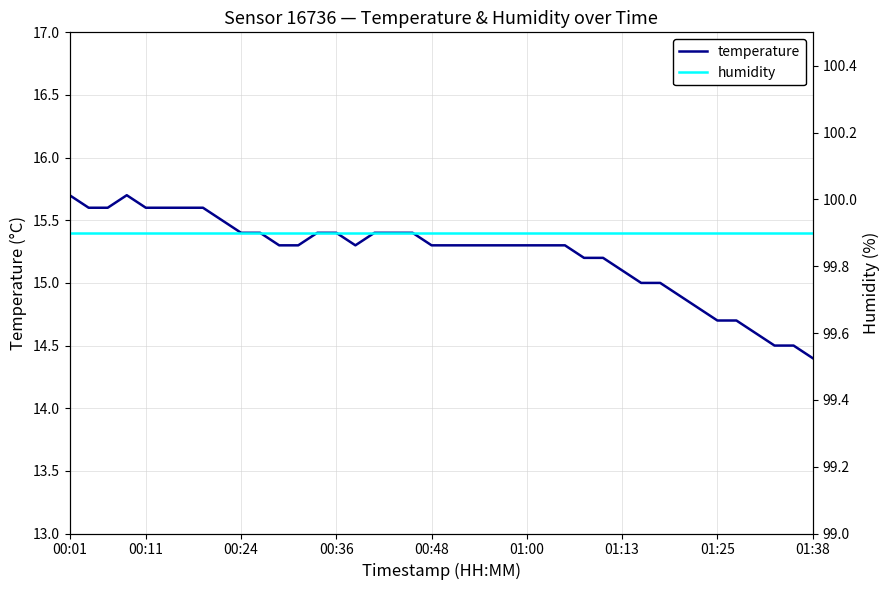

What is the maximum value for temperature?

15.7